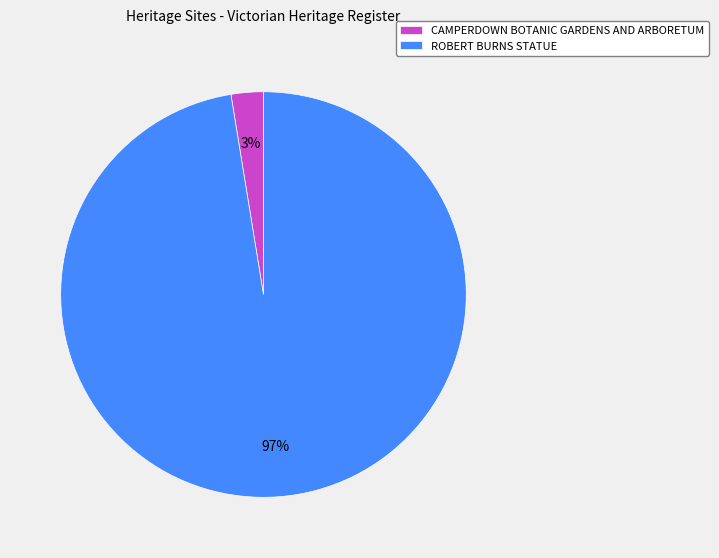

Is there a majority slice in this chart?

Yes